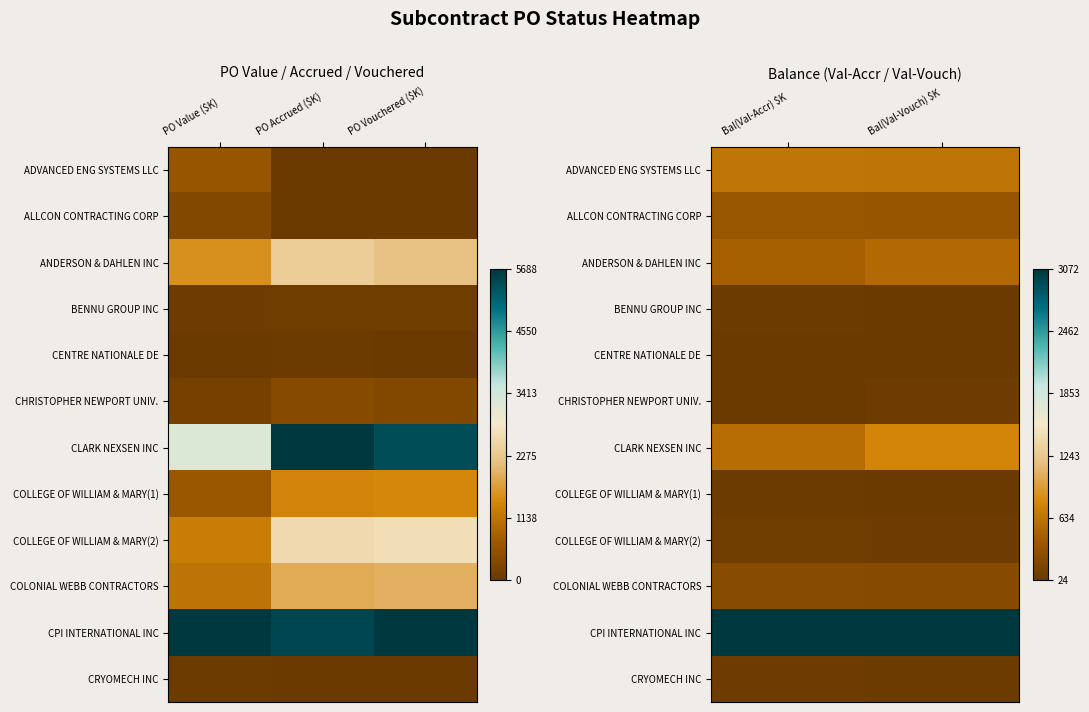

Between PO Accrued ($K) and PO Value ($K), which is larger?

PO Value ($K)